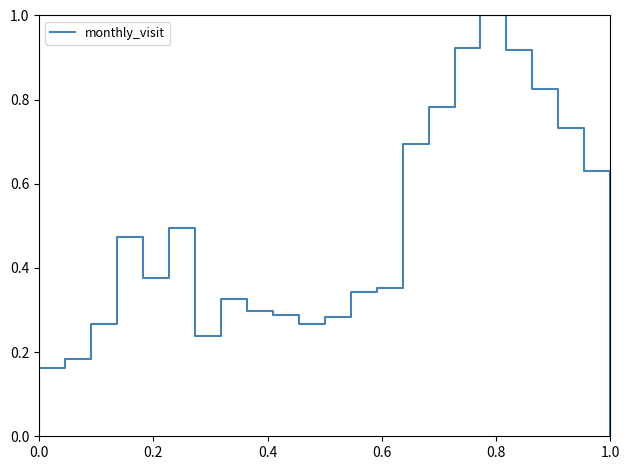

What is the greatest value displayed?

1.0